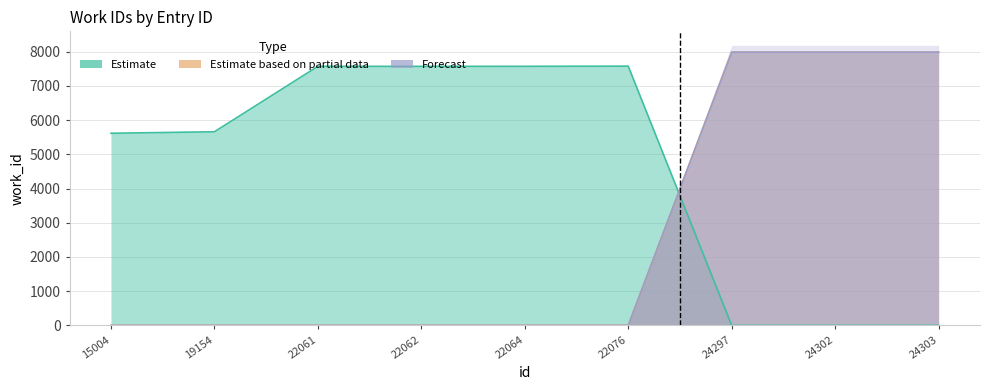

At which category is the sum across all series the highest?

24297